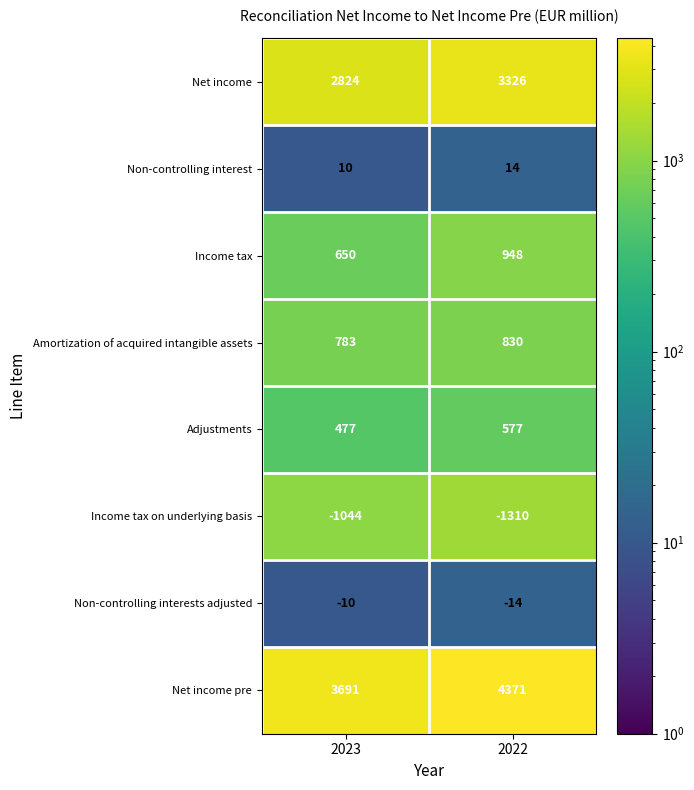

Which category has the highest value across all series?

2022